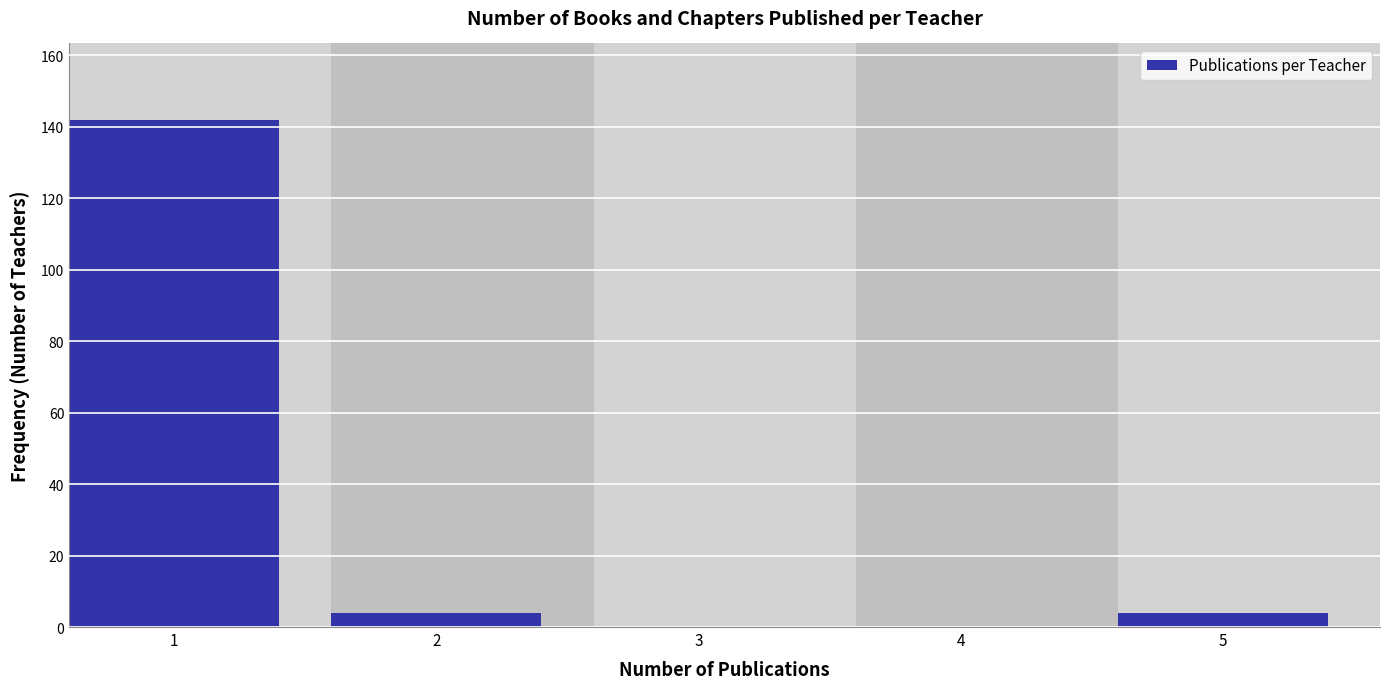

Reading left to right, extract all data points from this chart.

1=142	2=4	3=0	4=0	5=4